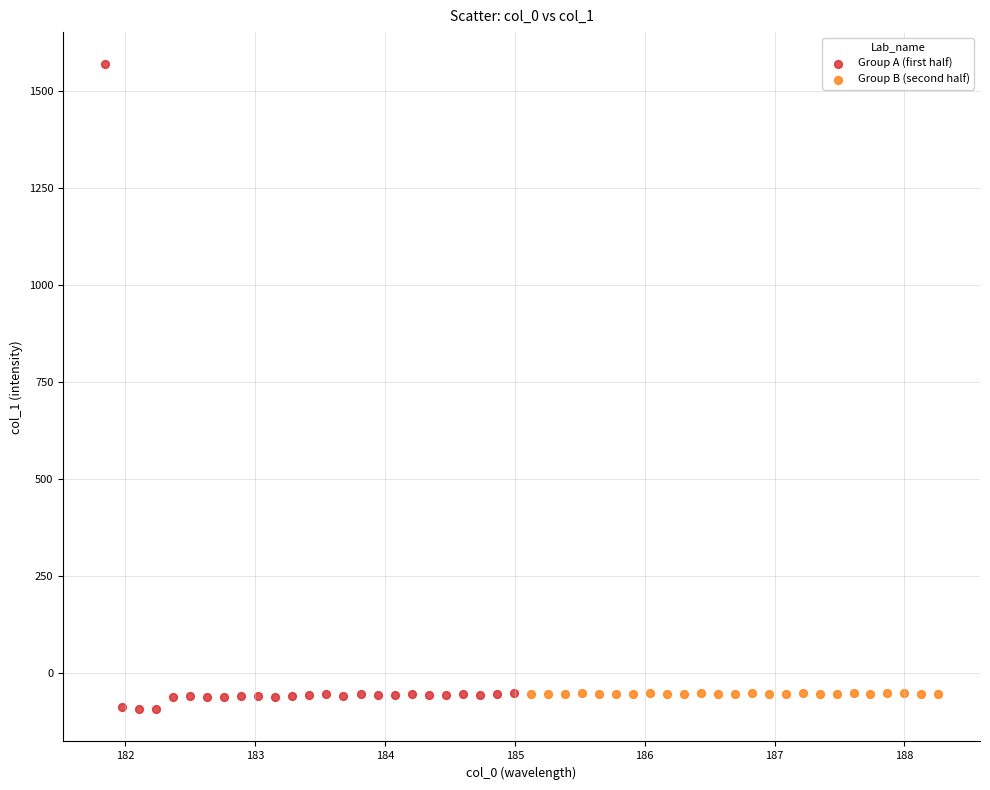

Which series contains the highest Y value?

Group A (first half)